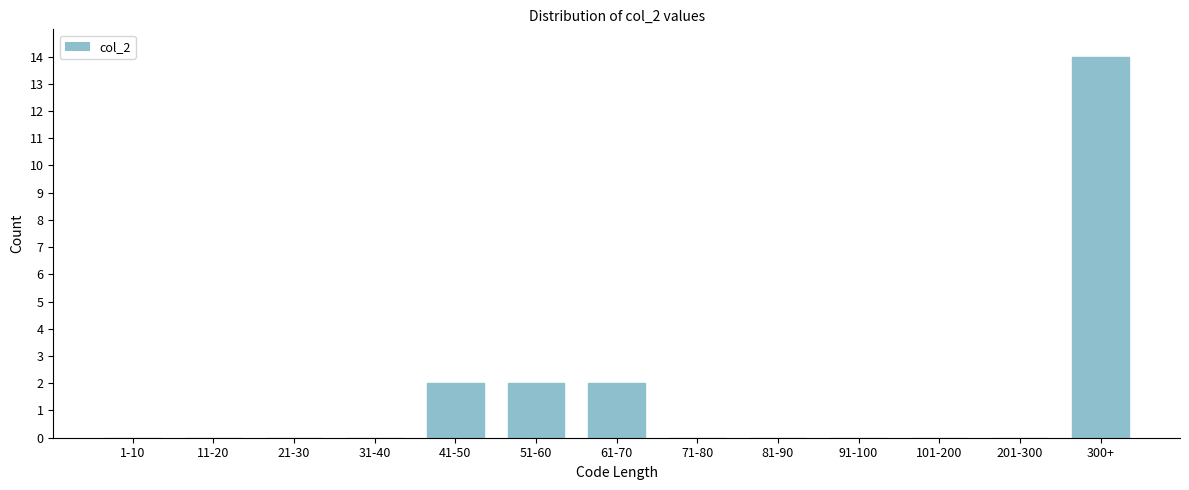

Reading left to right, what are all the values shown in this chart?

1-10=0	11-20=0	21-30=0	31-40=0	41-50=2	51-60=2	61-70=2	71-80=0	81-90=0	91-100=0	101-200=0	201-300=0	300+=14